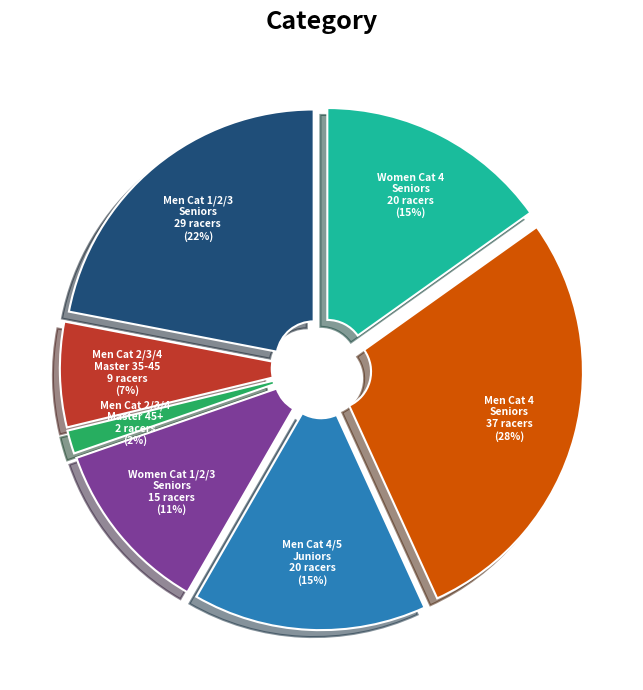

The Men Cat 4/5 Juniors slice represents 15% of the pie. True or false?

True